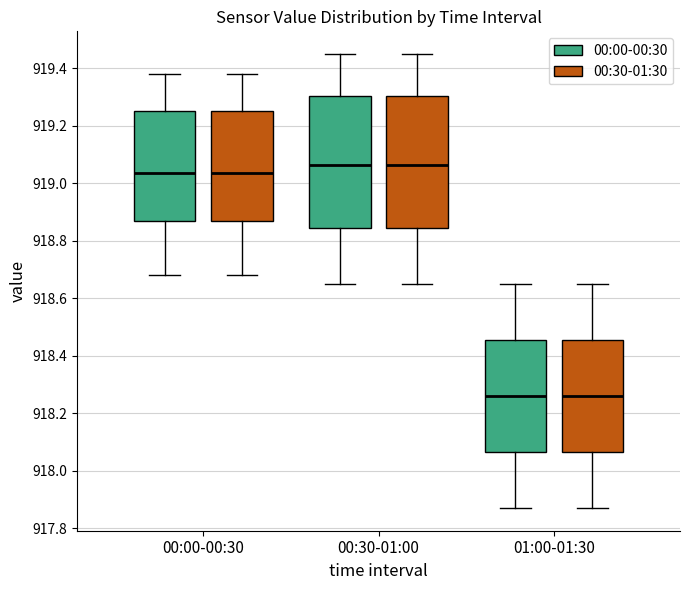

Reading left to right, read every box against the y-axis: the position of its median line, the range the box covers, and the ends of its whiskers. The values are not printed on the chart, so give them approximately, as read against the axis.

00:00-00:30 (00:00-00:30): median 919.04, box 918.86 to 919.26, whiskers 918.68 to 919.38
00:00-00:30 (00:30-01:30): median 919.04, box 918.86 to 919.26, whiskers 918.68 to 919.38
00:30-01:00 (00:00-00:30): median 919.06, box 918.84 to 919.30, whiskers 918.66 to 919.46
00:30-01:00 (00:30-01:30): median 919.06, box 918.84 to 919.30, whiskers 918.66 to 919.46
01:00-01:30 (00:00-00:30): median 918.26, box 918.06 to 918.46, whiskers 917.88 to 918.66
01:00-01:30 (00:30-01:30): median 918.26, box 918.06 to 918.46, whiskers 917.88 to 918.66